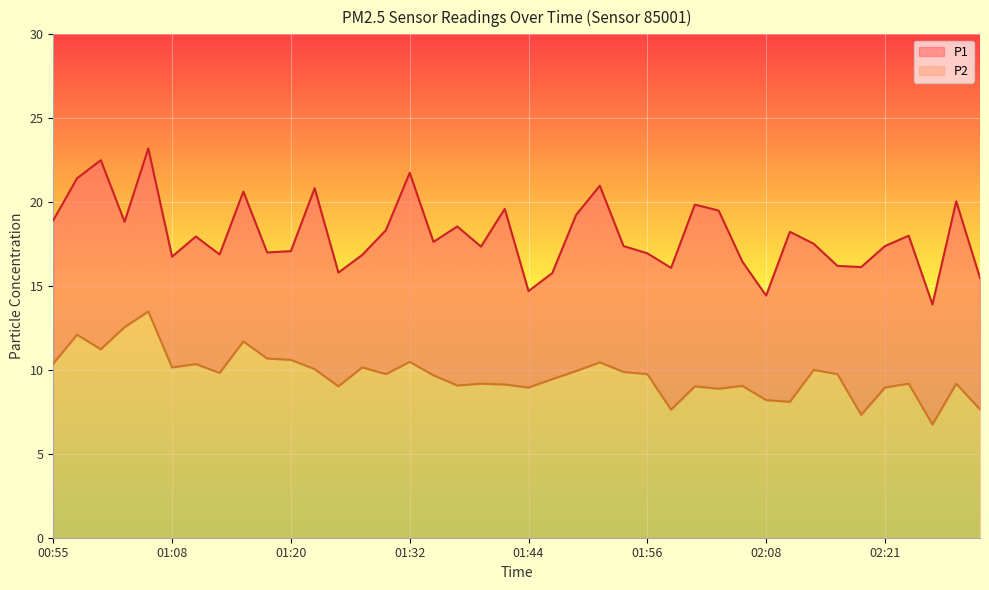

Which label corresponds to the smallest value in the chart?

02:25